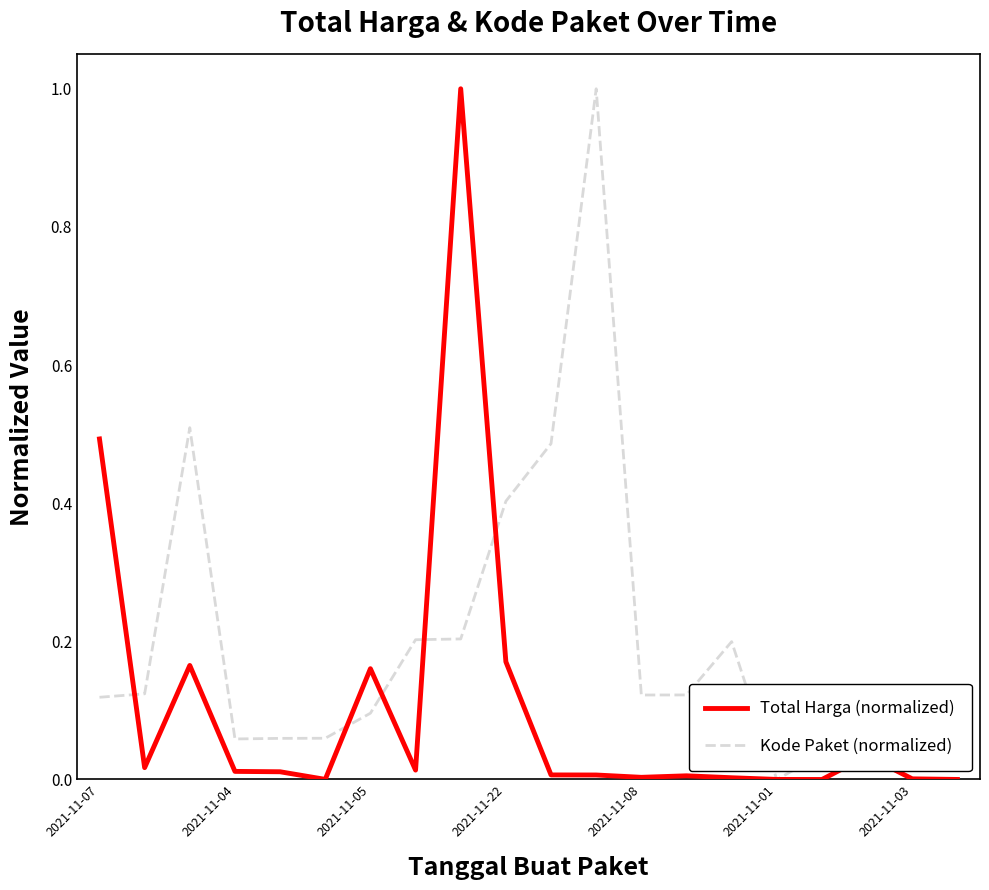

After their last crossing, which series has the higher values: Kode Paket (normalized) or Total Harga (normalized)?

Kode Paket (normalized)